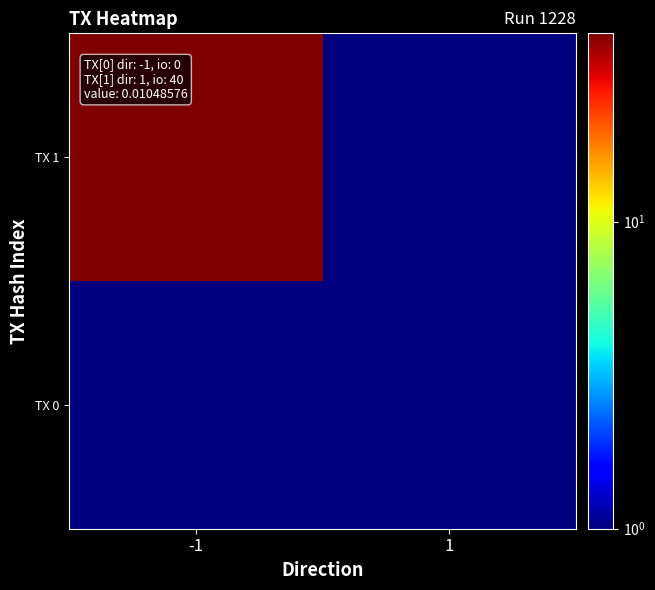

Reading right to left, extract all data points from this chart.

TX 0: 1=1	-1=1
TX 1: 1=1	-1=41